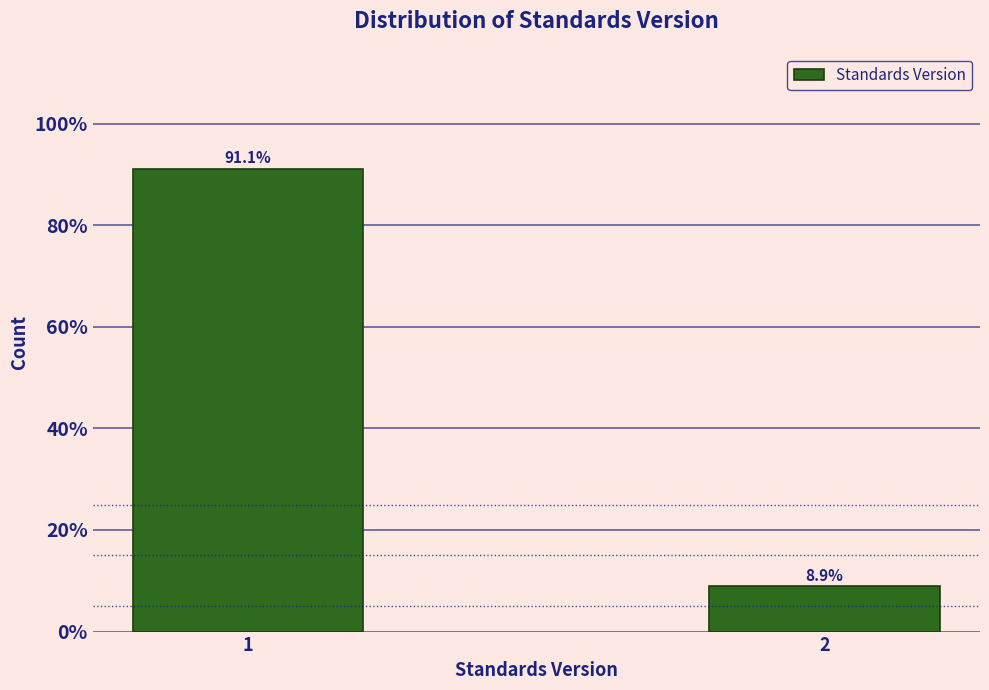

Does the chart contain any negative values?

No